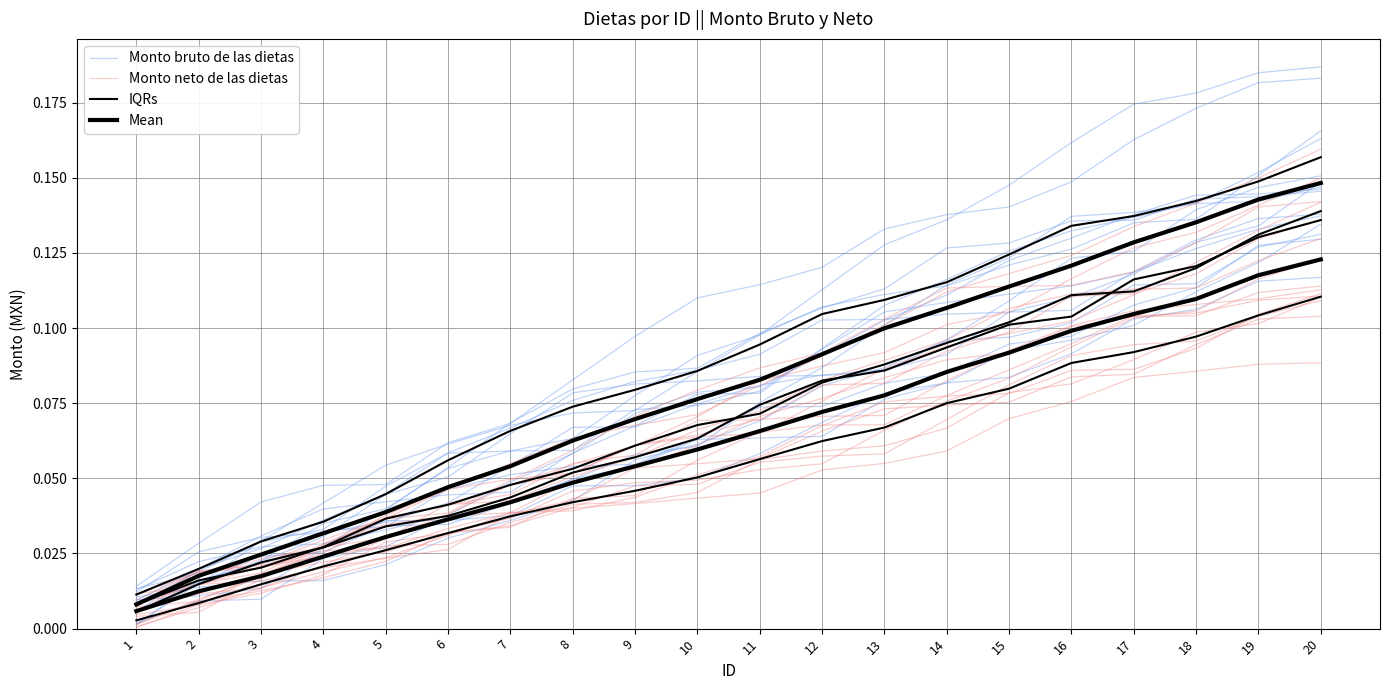

At which category is the sum across all series the highest?

20